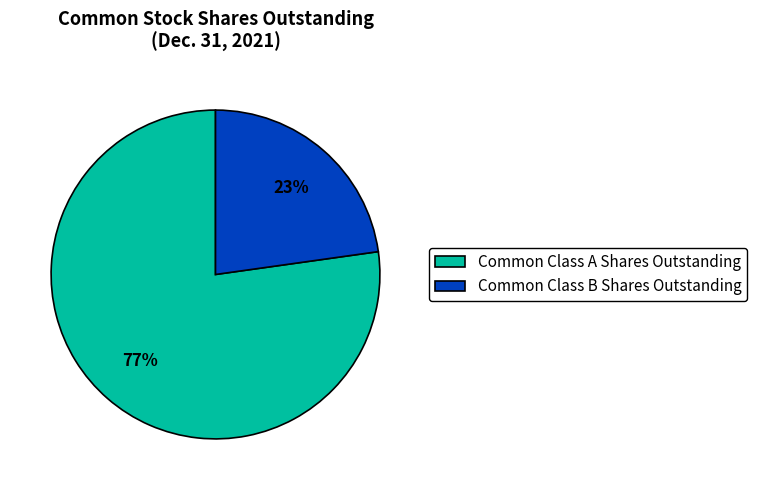

Is the sum of Common Class B Shares Outstanding and Common Class A Shares Outstanding greater than half?

Yes